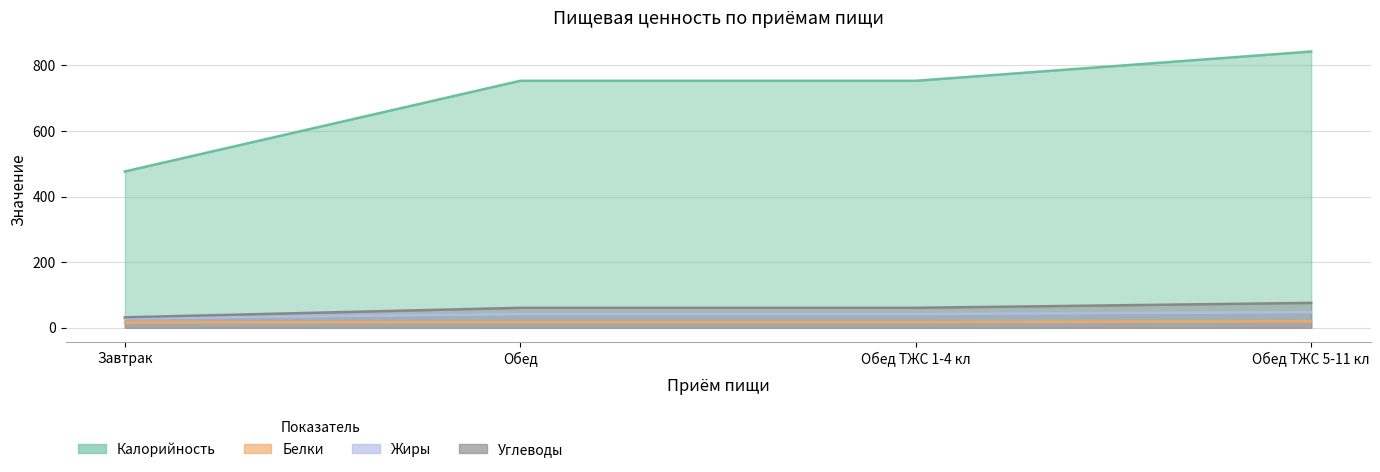

What is the sum of all Белки values?

70.6